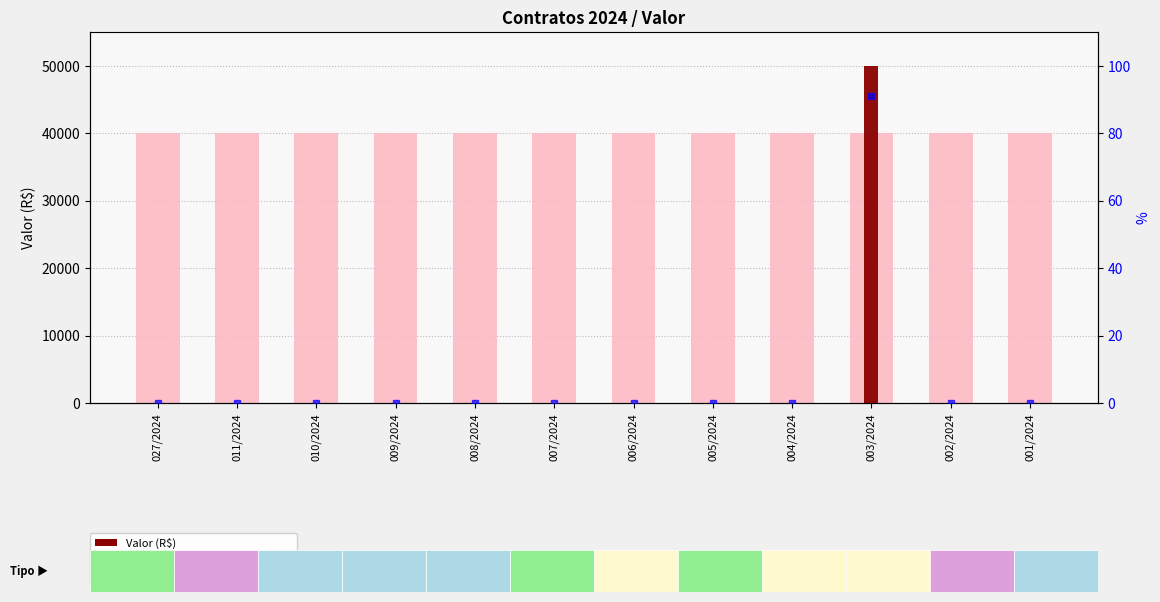

At which label is rank (Valor %) closest to 45?

027/2024